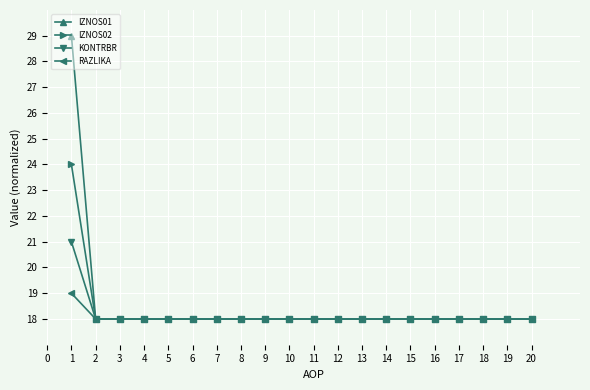

What is the difference between the maximum and minimum values in the RAZLIKA series?

1